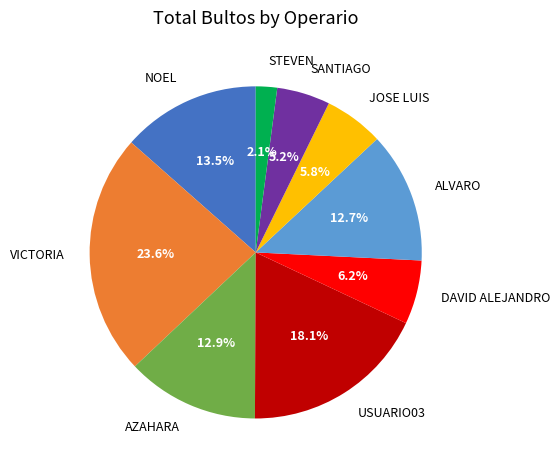

What percentage is the VICTORIA slice, to the nearest percent?

24%